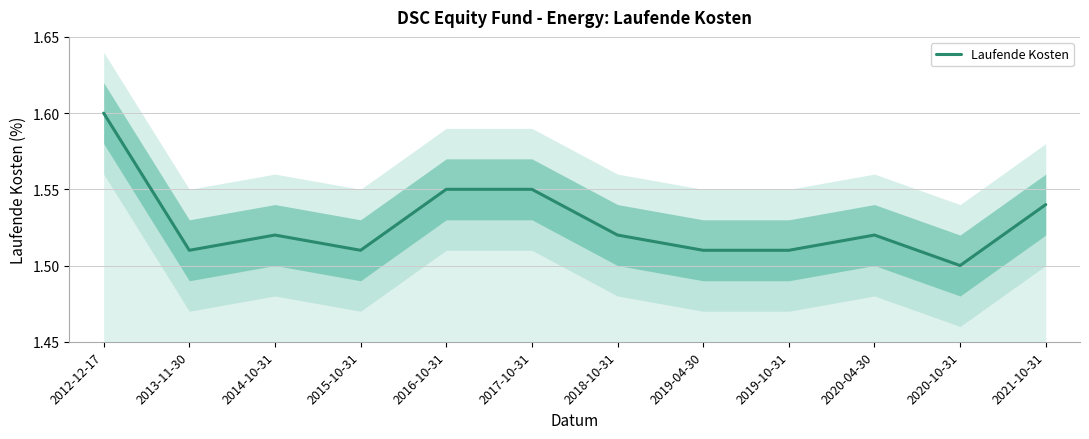

How many lines are shown in the chart?

1